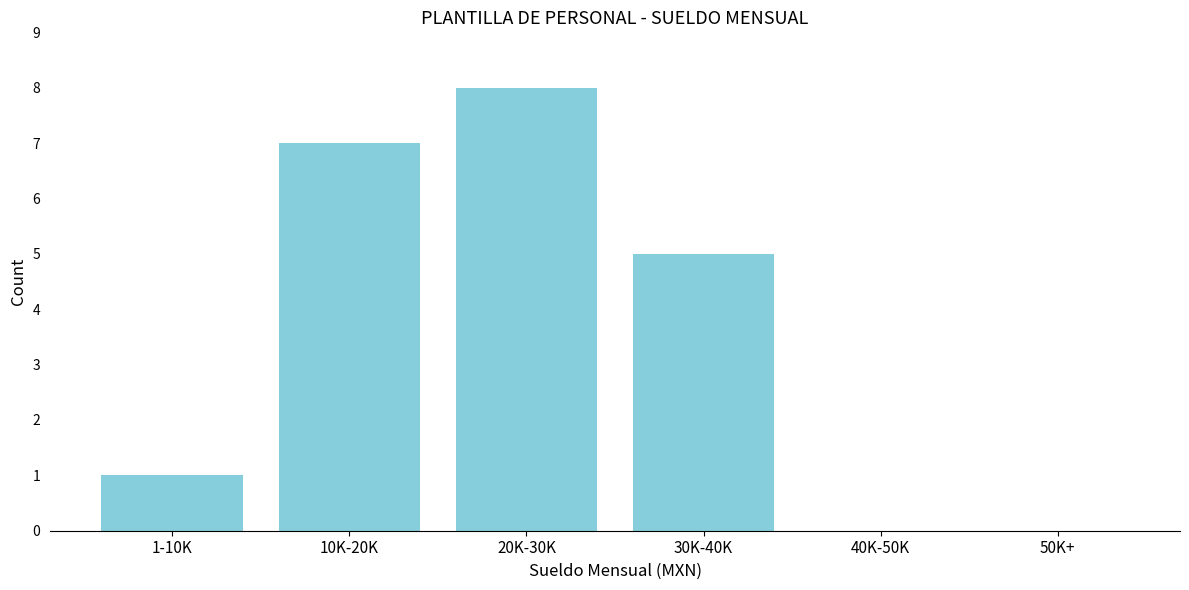

Reading right to left, what are all the values shown in this chart?

50K+=0	40K-50K=0	30K-40K=5	20K-30K=8	10K-20K=7	1-10K=1